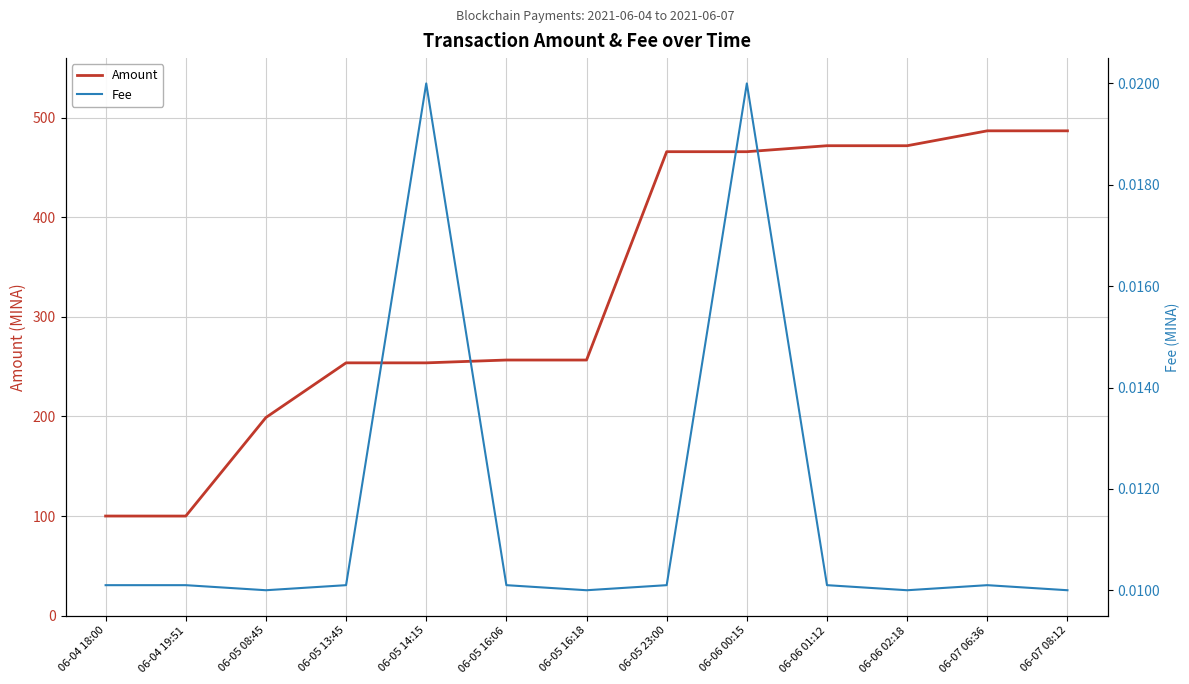

List the series in order of their overall mean, lowest first.

Fee, Amount